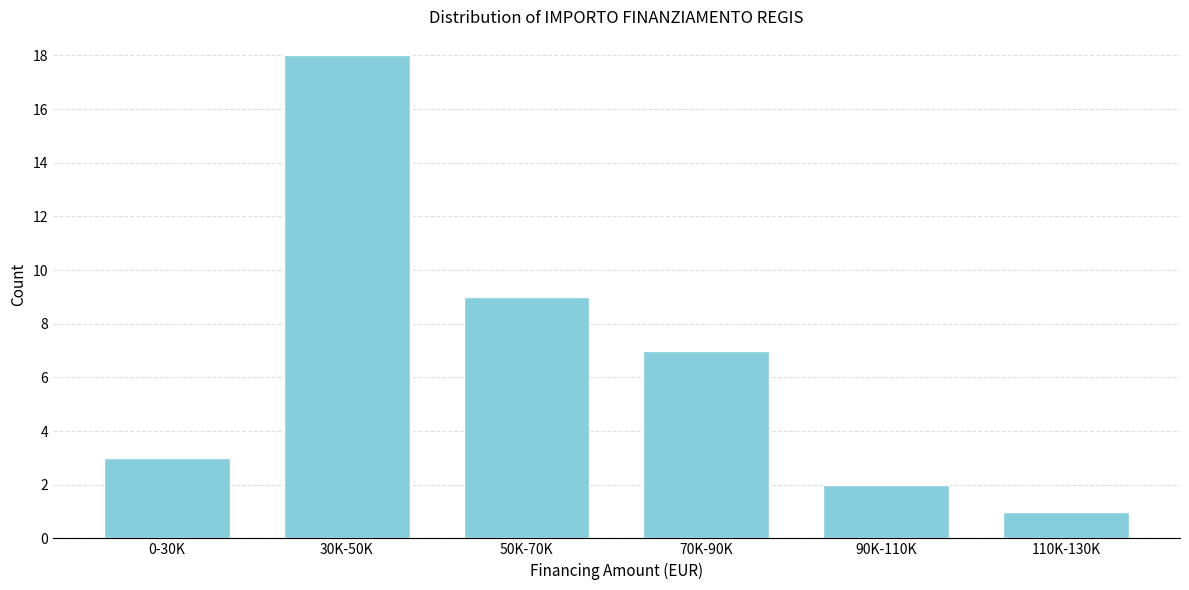

Reading right to left, list all the values displayed in this chart.

110K-130K=1	90K-110K=2	70K-90K=7	50K-70K=9	30K-50K=18	0-30K=3